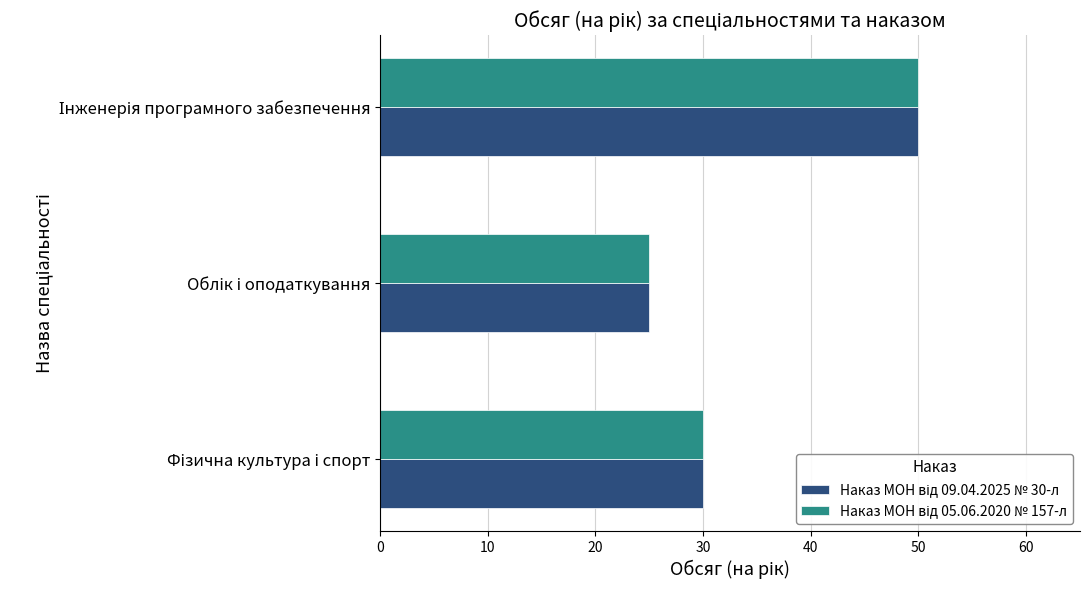

What is the minimum value shown in the chart?

25